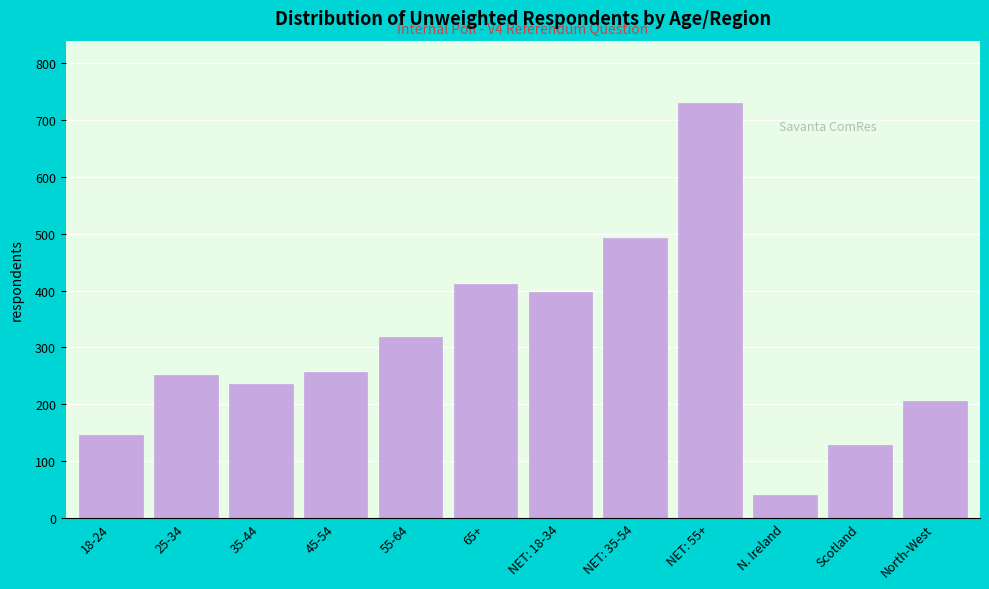

Reading left to right, extract all data points from this chart.

146	252	236	256	318	412	398	492	730	41	129	205